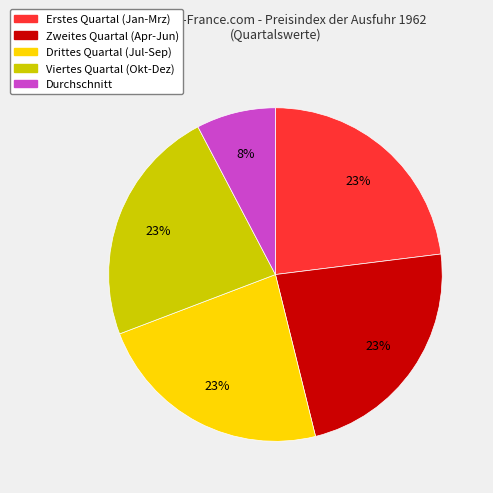

Is there a majority slice in this chart?

No